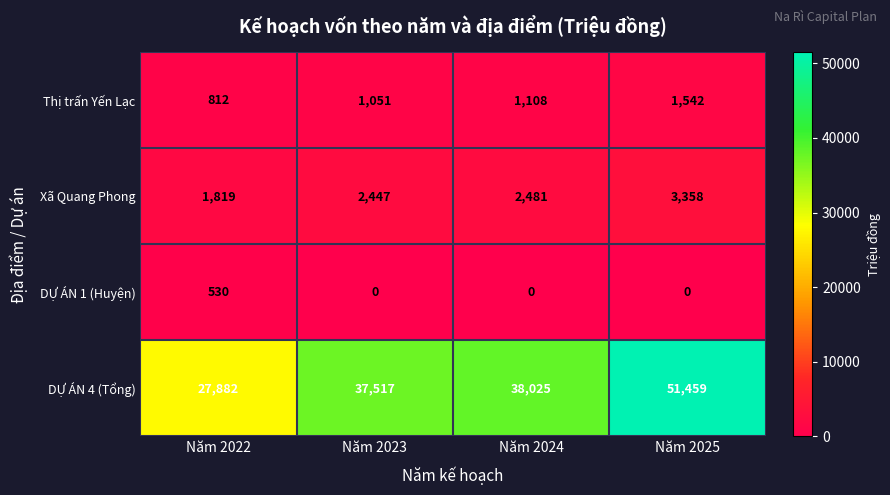

Rank the series by their maximum value, from lowest to highest.

DỰ ÁN 1 (Huyện), Thị trấn Yến Lạc, Xã Quang Phong, DỰ ÁN 4 (Tổng)